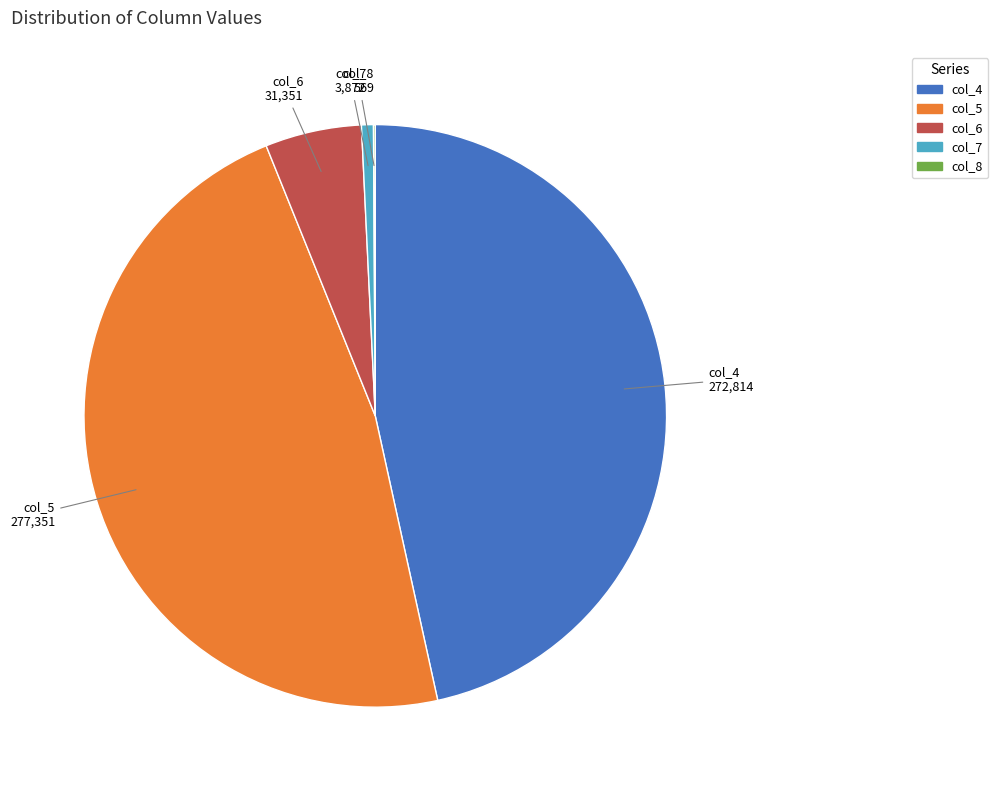

Does col_7 represent more than half of the total?

No